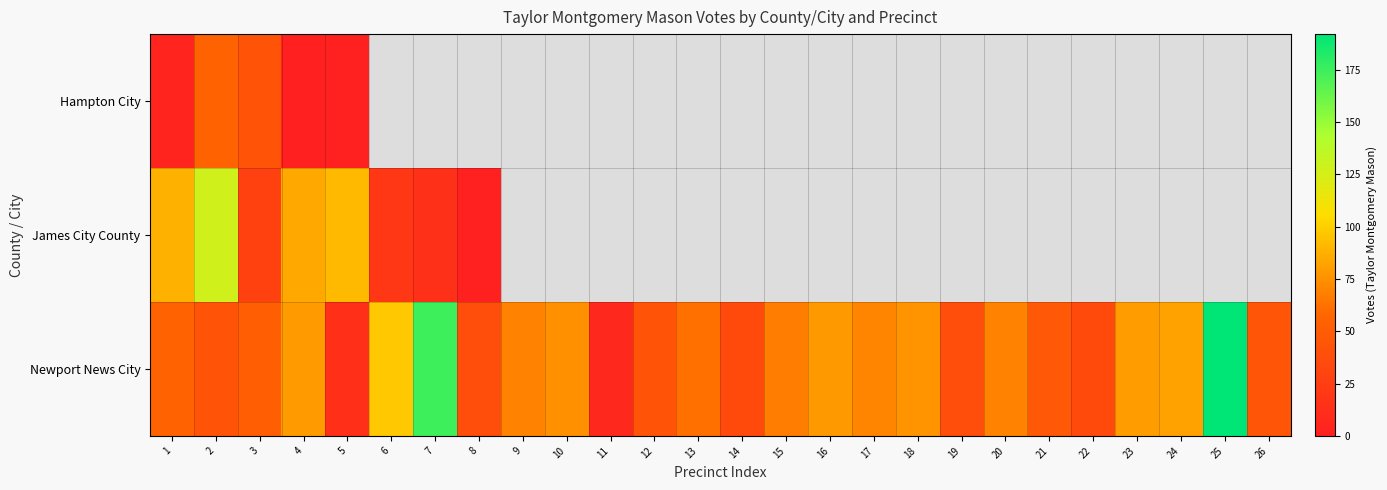

At how many categories does at least one series exceed 99?

3